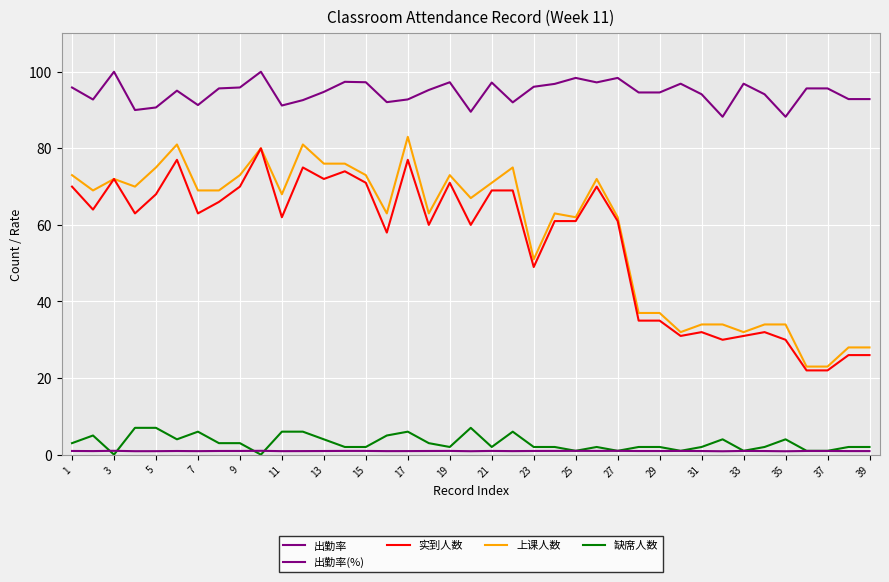

Does the chart have visible grid lines?

Yes